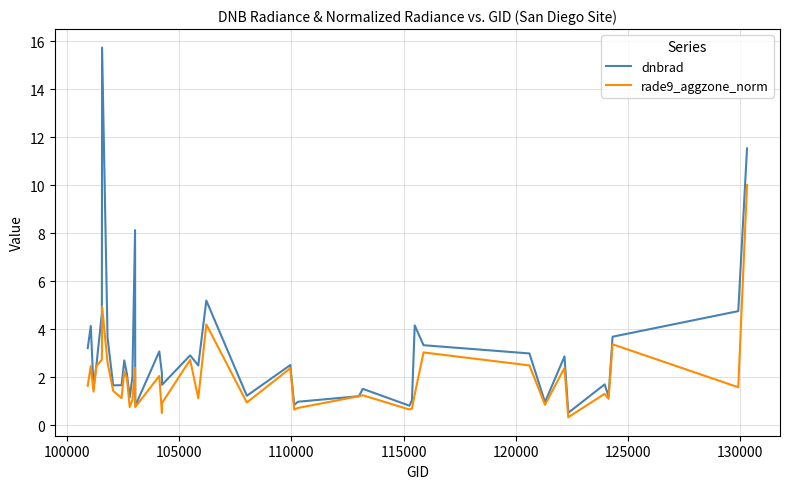

What is the sum of all rade9_aggzone_norm values?

78.1